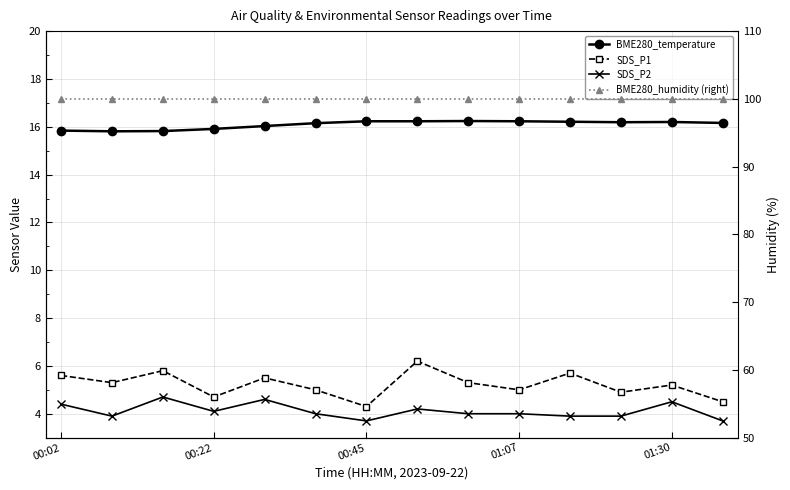

At which label does SDS_P2 first exceed 4?

00:02